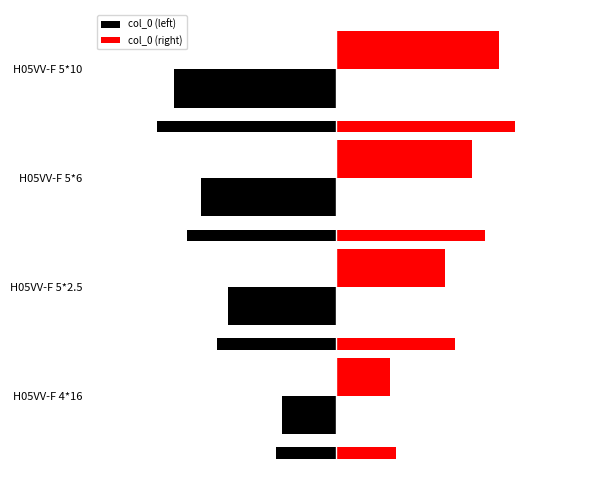

Between H05VV-F 4*16 and H05VV-F 5*2.5, which series saw the biggest shift?

col_0 (left)